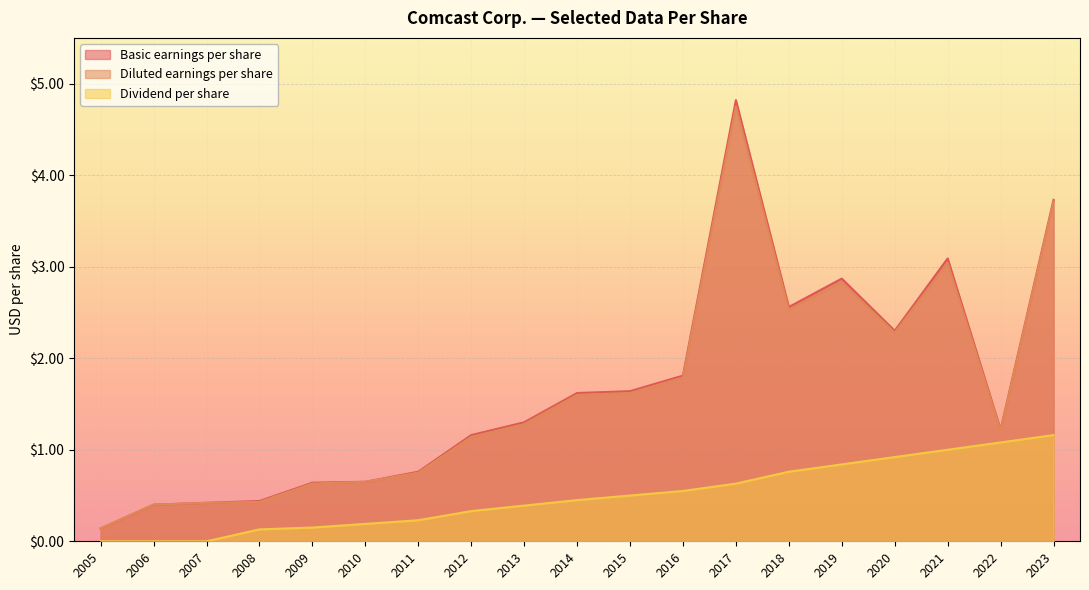

What is the value of the Basic earnings per share point at the 1st from the left?

0.1